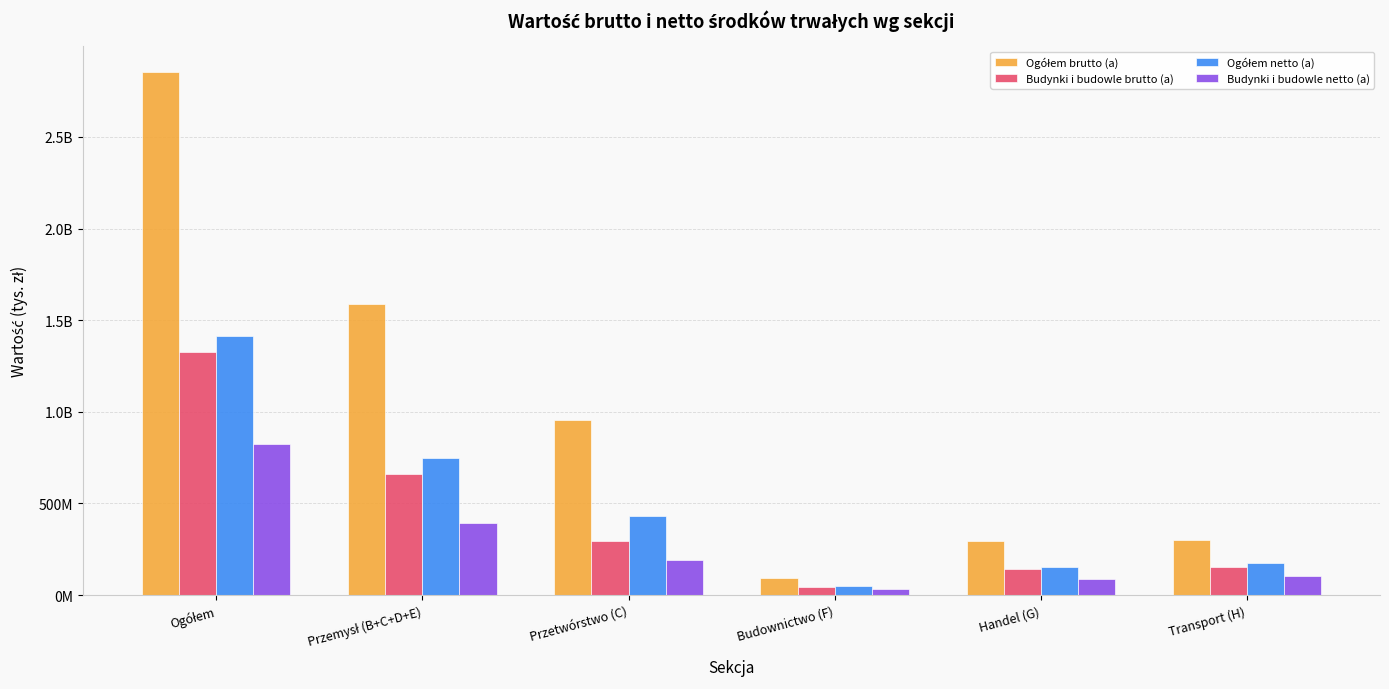

Reading left to right, list all the values displayed in this chart.

Ogółem brutto (a): Ogółem=2852890846	Przemysł (B+C+D+E)=1587623476	Przetwórstwo (C)=954191214	Budownictwo (F)=91187535	Handel (G)=297239786	Transport (H)=298850934
Budynki i budowle brutto (a): Ogółem=1326529730	Przemysł (B+C+D+E)=659443289	Przetwórstwo (C)=296572397	Budownictwo (F)=41629021	Handel (G)=143628655	Transport (H)=152613005
Ogółem netto (a): Ogółem=1415777092	Przemysł (B+C+D+E)=746071477	Przetwórstwo (C)=431515459	Budownictwo (F)=47852813	Handel (G)=152793755	Transport (H)=175303449
Budynki i budowle netto (a): Ogółem=823021552	Przemysł (B+C+D+E)=395754922	Przetwórstwo (C)=188563629	Budownictwo (F)=31754159	Handel (G)=89637025	Transport (H)=105631651